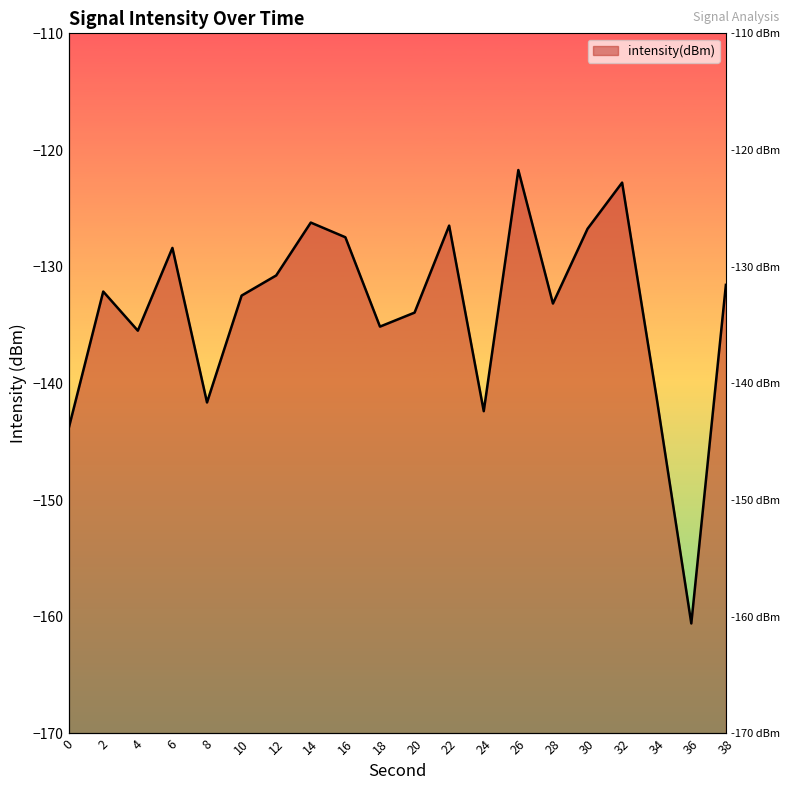

What is the value of the 10th point from the left?

-135.1